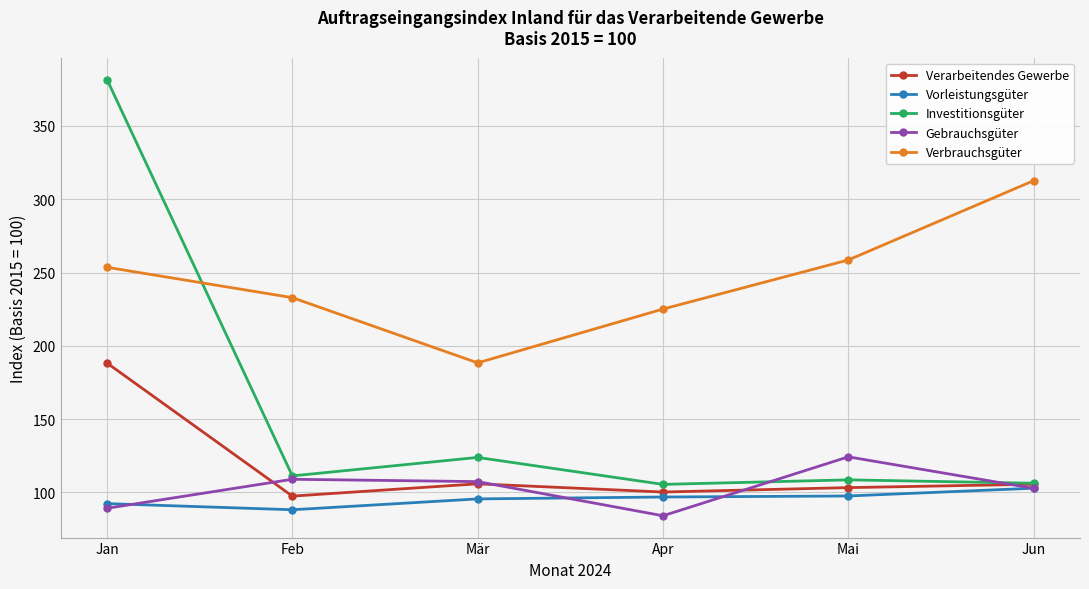

Which series has the largest total across all categories?

Verbrauchsgüter